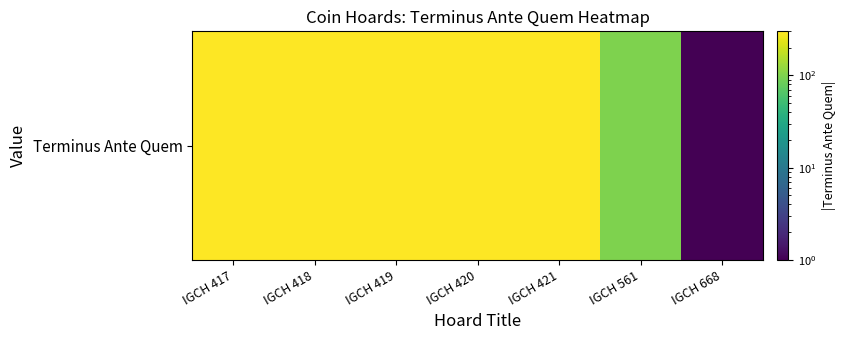

How many data points are less than 300?

2